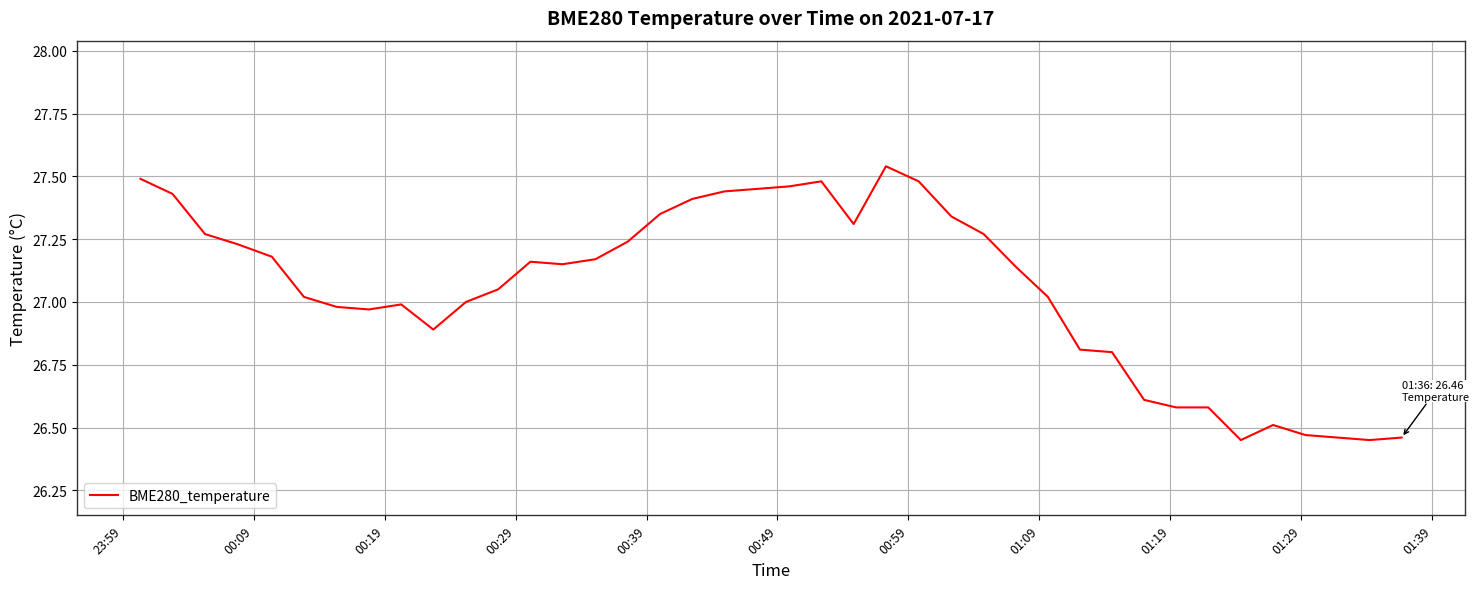

What is the difference between the maximum and minimum values?

1.1